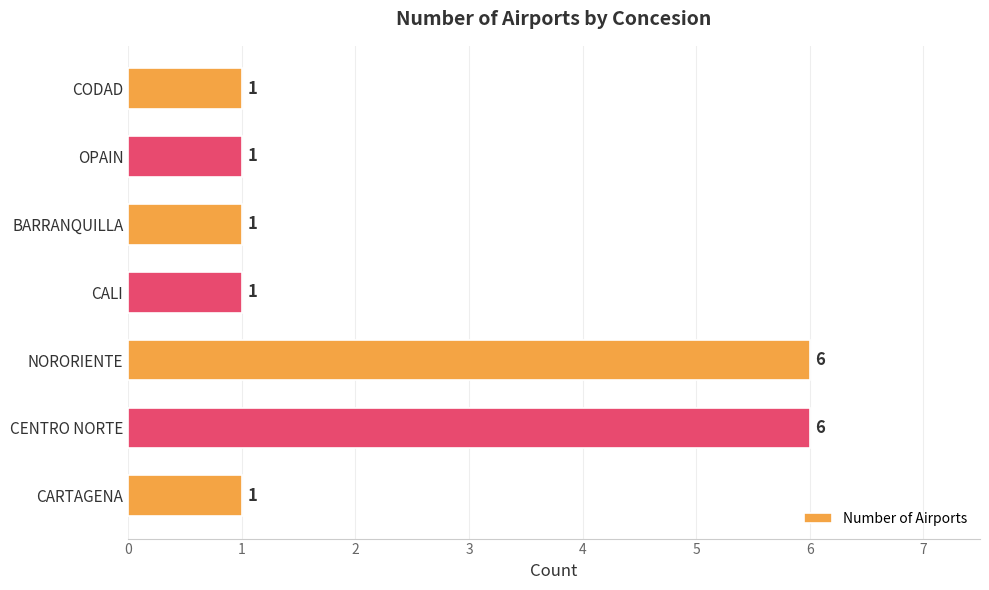

What is the average value?

2